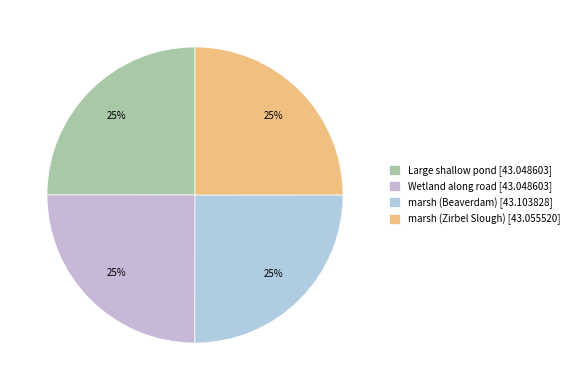

How many segments does this pie chart have?

4